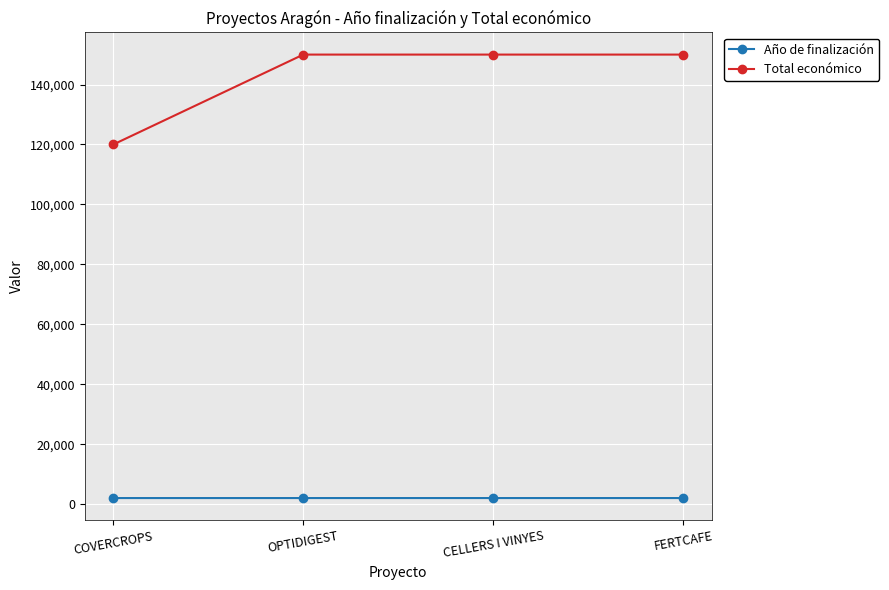

Is the value of Año de finalización at OPTIDIGEST greater than the value of Total económico at COVERCROPS?

No